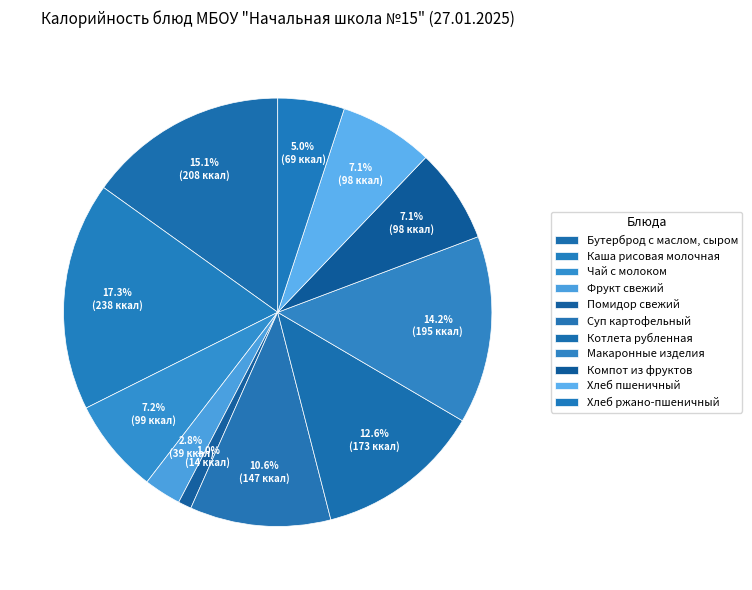

To the nearest percent, what portion does Суп картофельный represent?

11%